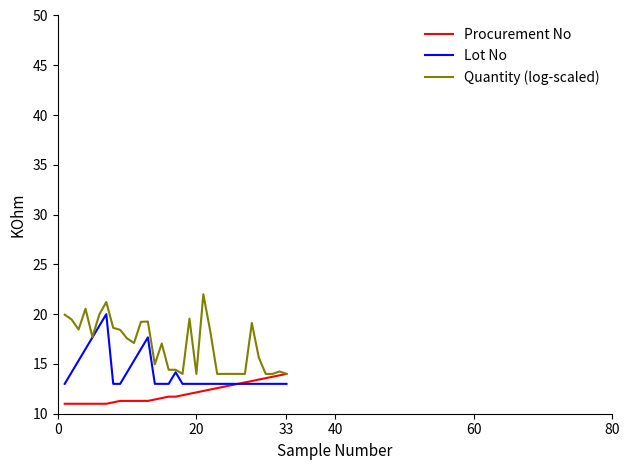

Which series has the largest range (max minus min)?

Quantity (log-scaled)